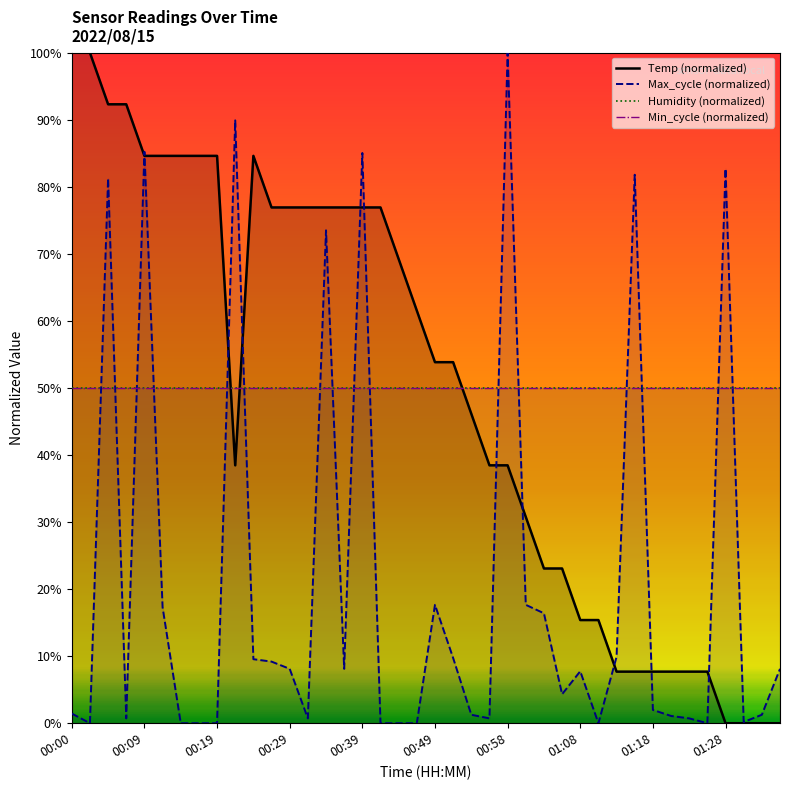

How many values in the Temp series are below 53?

19